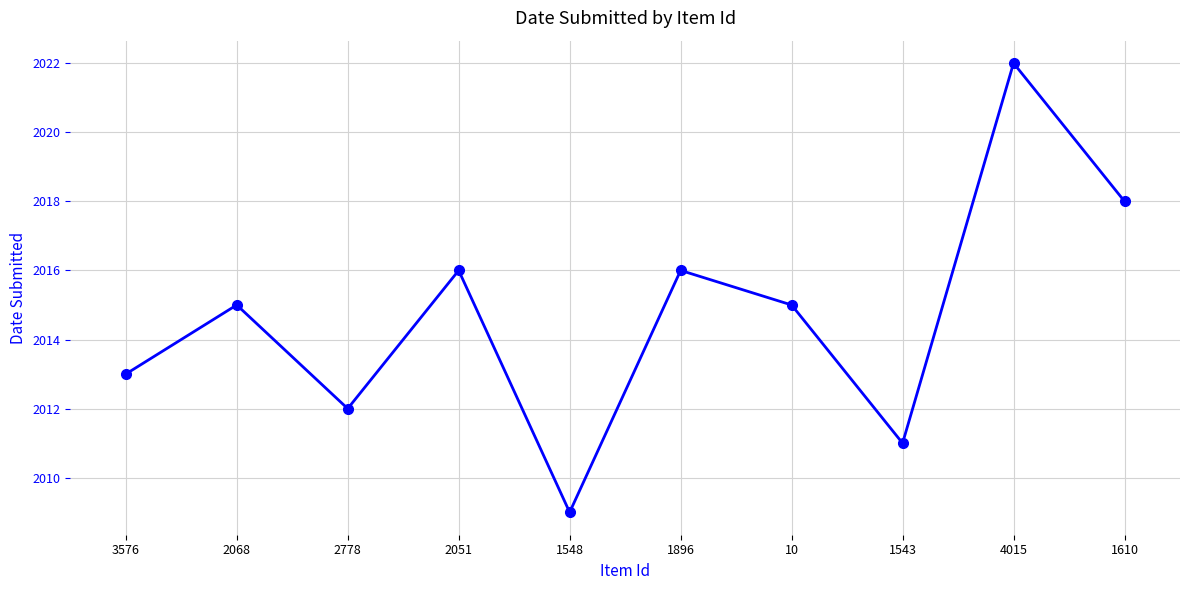

The value at 1548 is 2009. True or false?

True